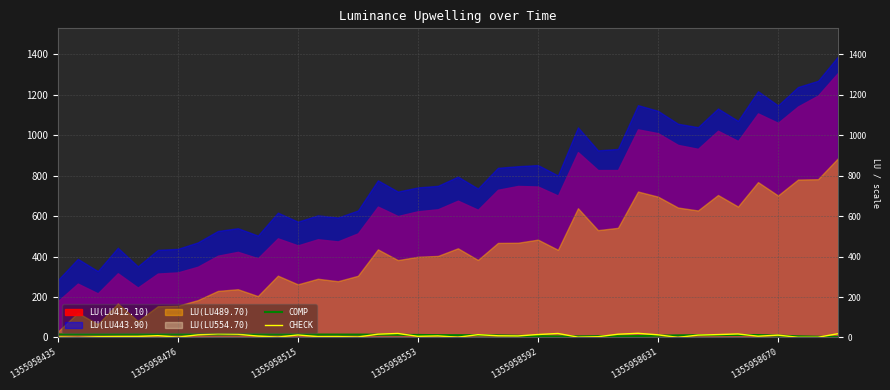

Rank the categories by COMP value from highest to lowest.

1355958631, 1355958592, 1355958553, 1355958670, 9, 1355958515, 7, 8, 1355958476, 1355958435, 10, 11, 12, 13, 14, 15, 16, 17, 18, 34, 35, 33, 19, 20, 32, 21, 31, 22, 36, 30, 23, 29, 24, 27, 28, 37, 26, 25, 38, 39